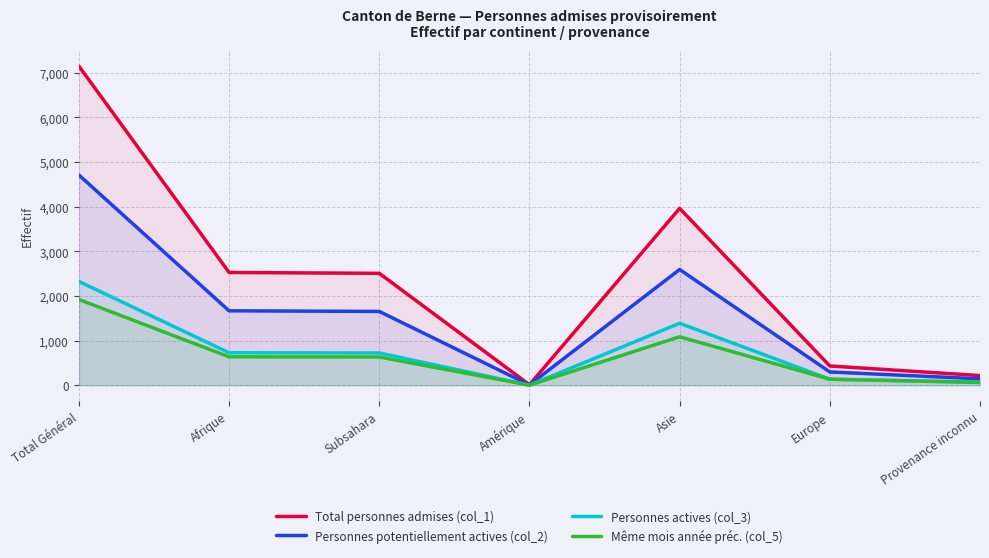

The value of Personnes potentiellement actives (col_2) at Provenance inconnu is 61. True or false?

False